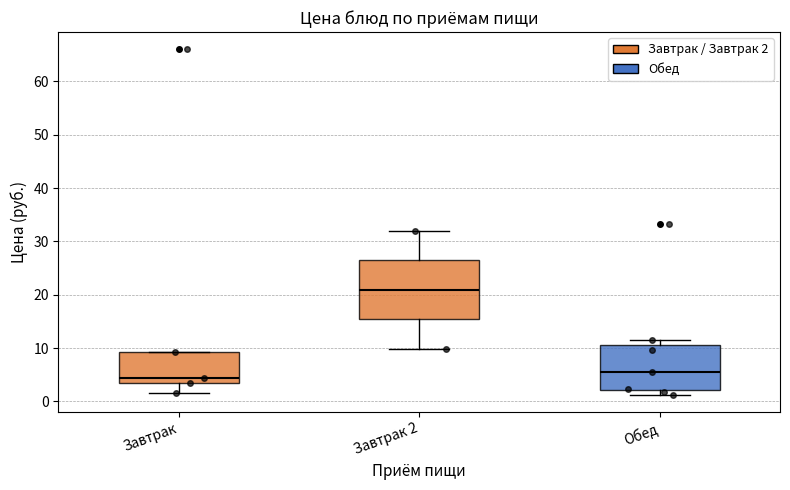

Where is the lower edge of the box for Обед on the y-axis? The values are not printed on the chart, so give them approximately, as read against the axis.

2